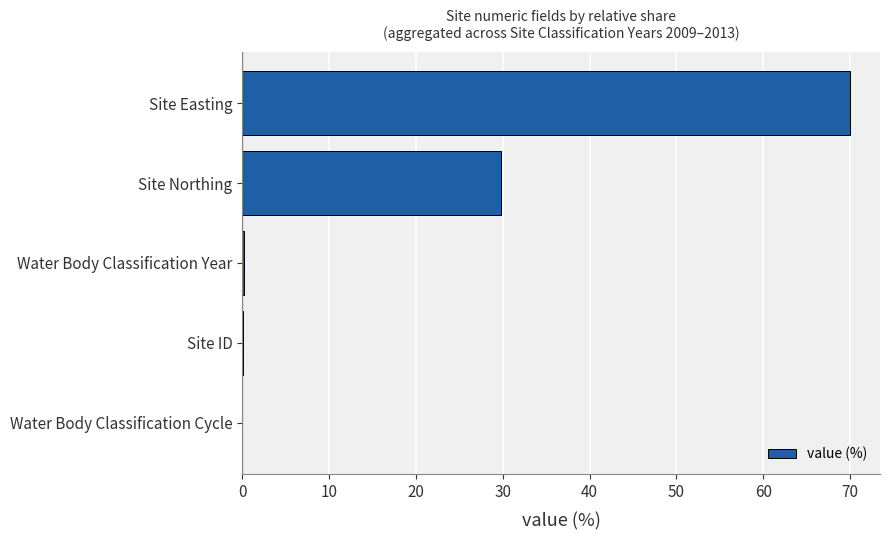

What is the average value?

20.0